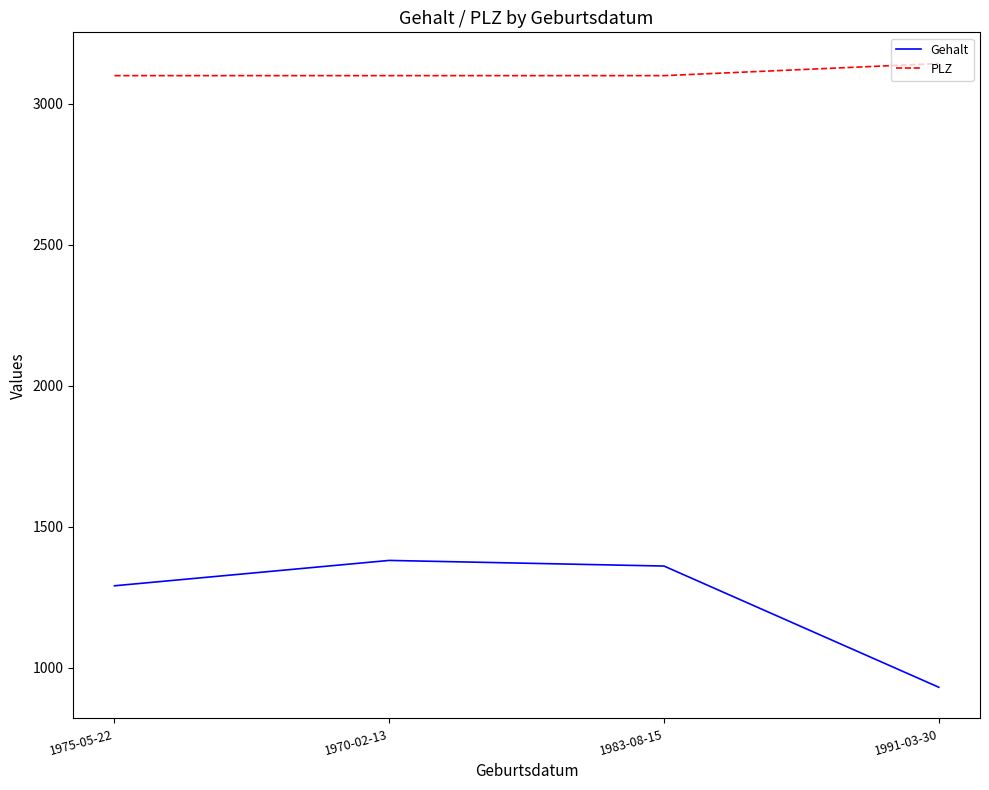

What is the sum of all PLZ values?

12443